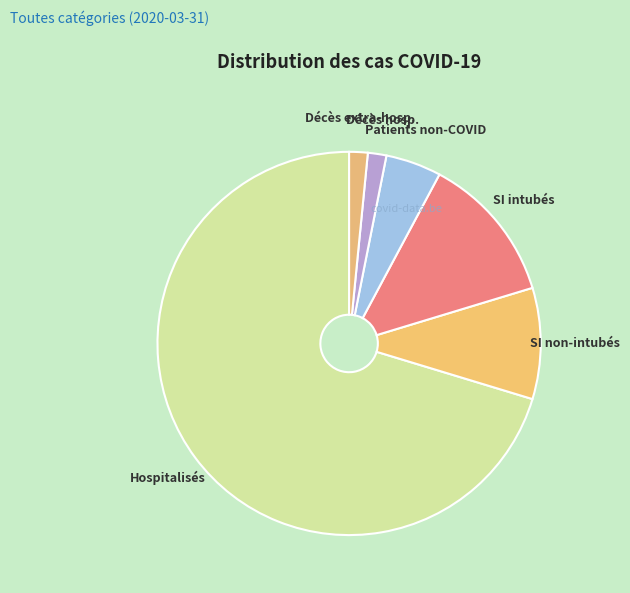

Between Patients non-COVID and Décès extra-hosp., which is larger?

Patients non-COVID